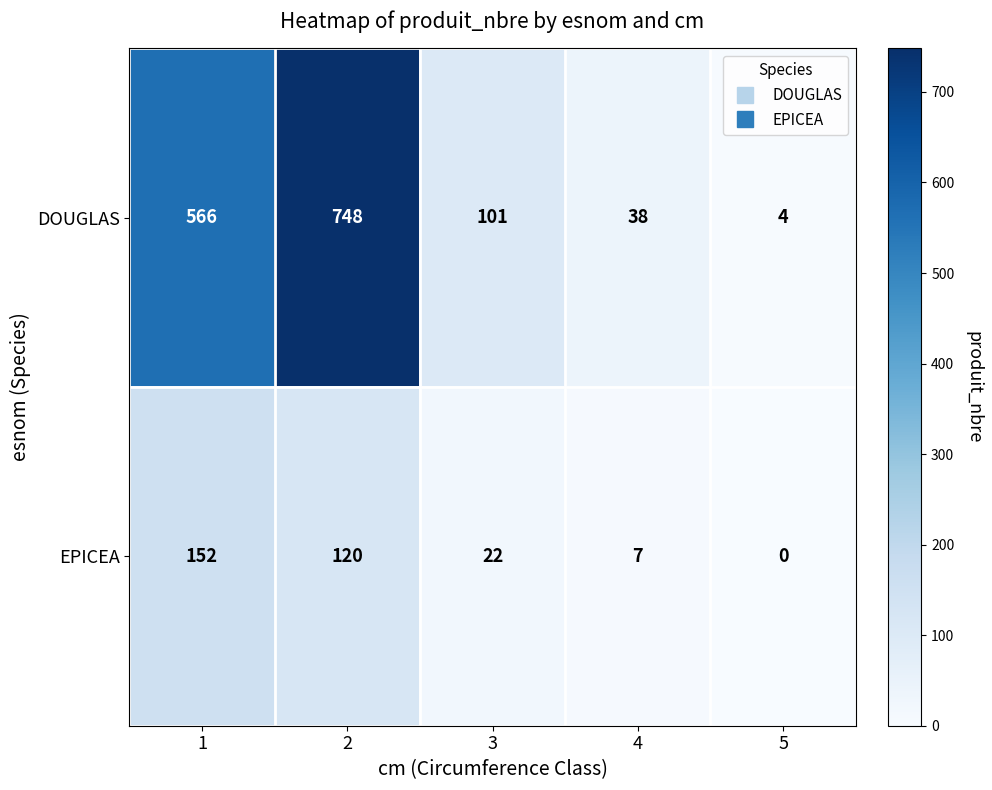

What is the maximum value for EPICEA?

152